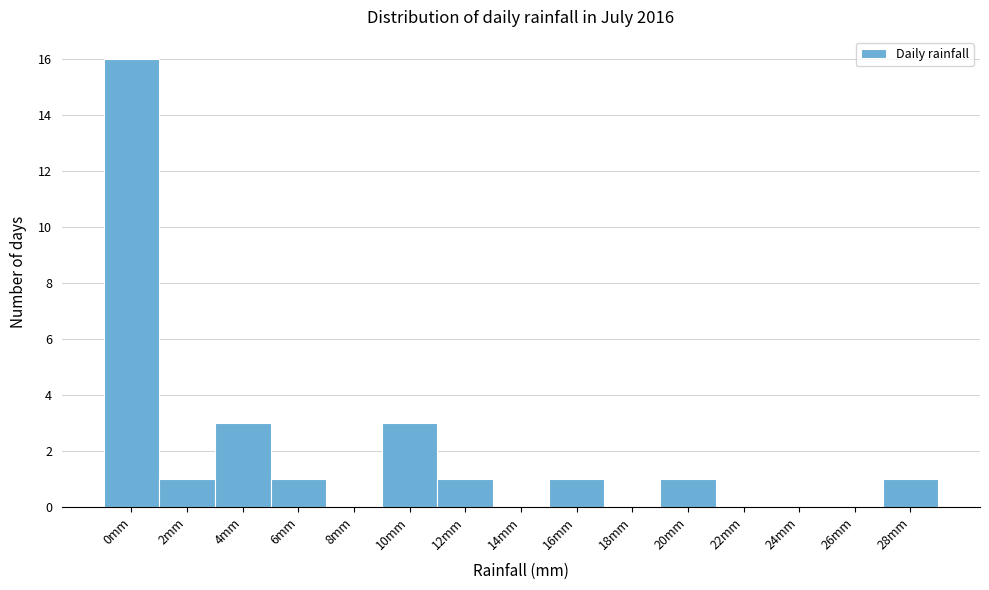

Reading right to left, list all the values displayed in this chart.

28mm=1	26mm=0	24mm=0	22mm=0	20mm=1	18mm=0	16mm=1	14mm=0	12mm=1	10mm=3	8mm=0	6mm=1	4mm=3	2mm=1	0mm=16